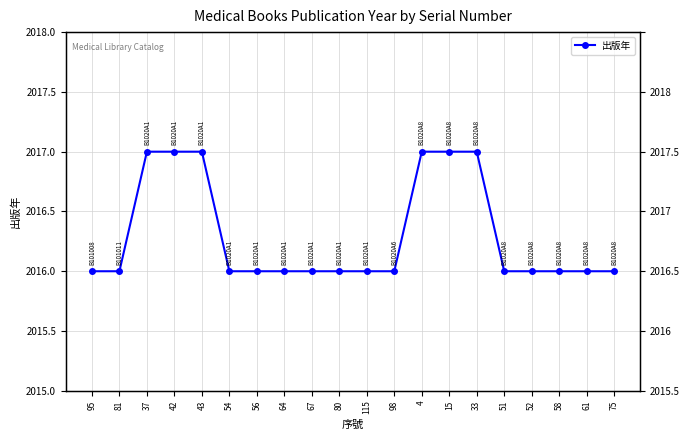

What is the label of the 12th point from the right?

67